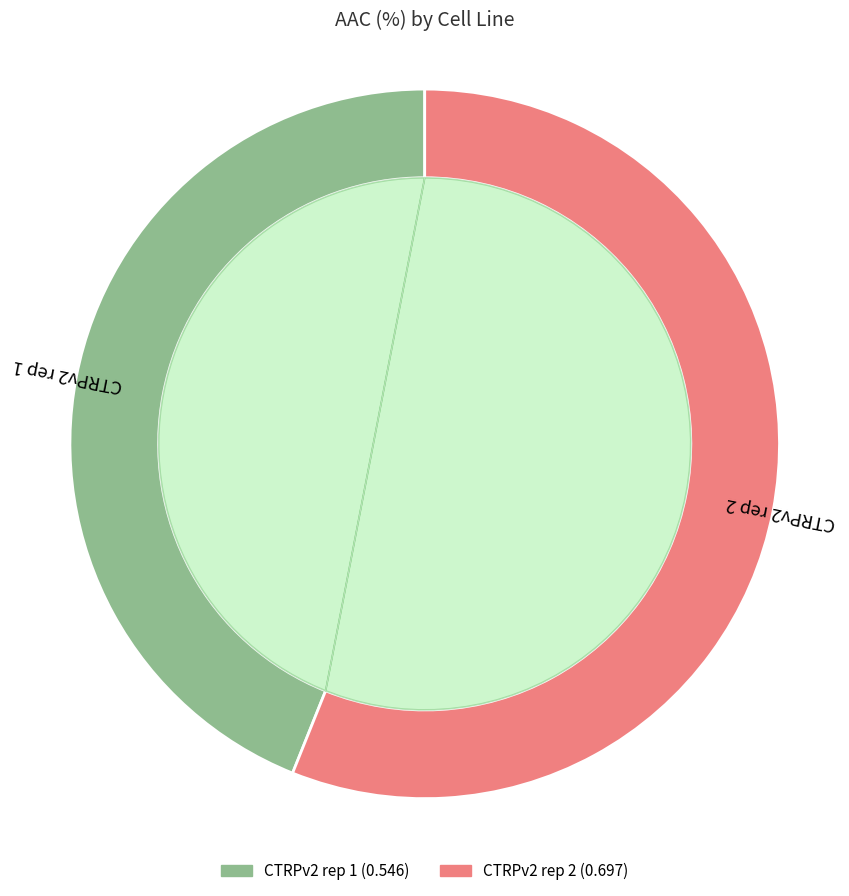

Is it true that CTRPv2 rep 2 is 56% of the pie?

True